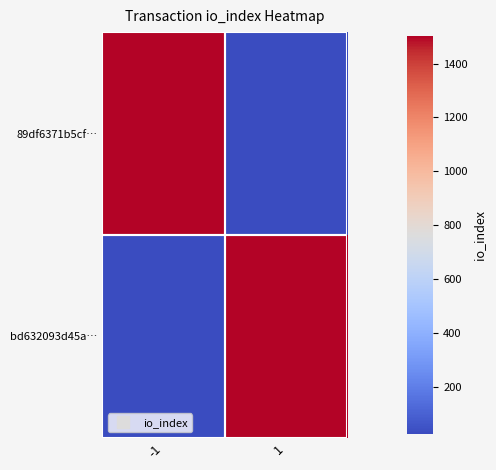

What is the total value across all series at 1?

1529